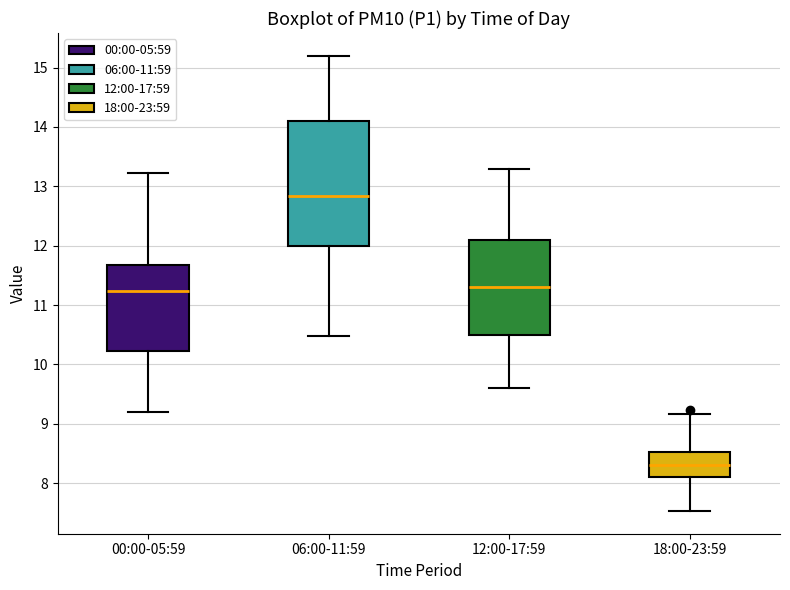

Comparing the boxes themselves (not the whiskers), which one is the tallest?

06:00-11:59